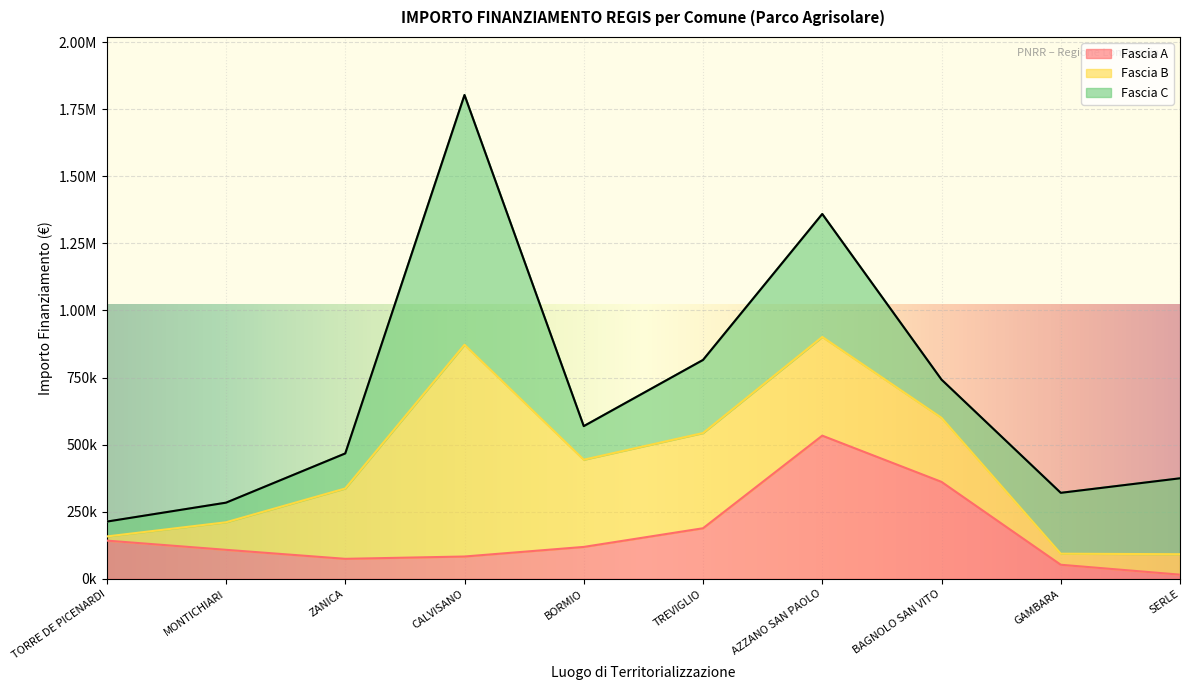

At which category is the sum across all series the highest?

CALVISANO